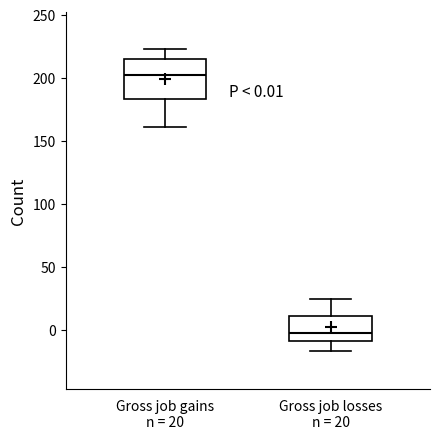

Which box is the tallest, from its lower edge to its upper edge?

Gross job gains n = 20